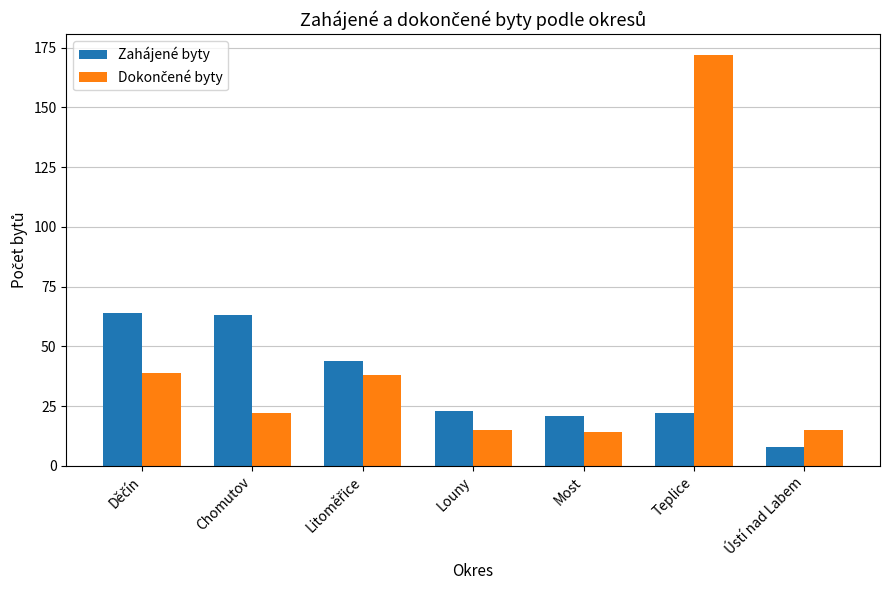

The value of Zahájené byty at Teplice is 9. True or false?

False